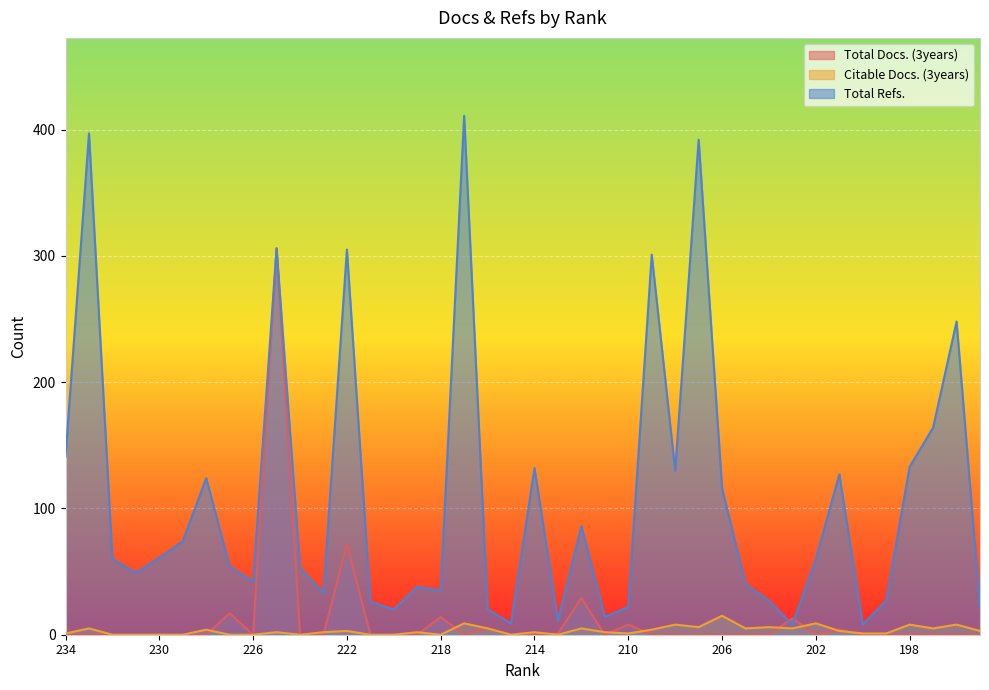

What is the difference between the highest and lowest values at 228?

124